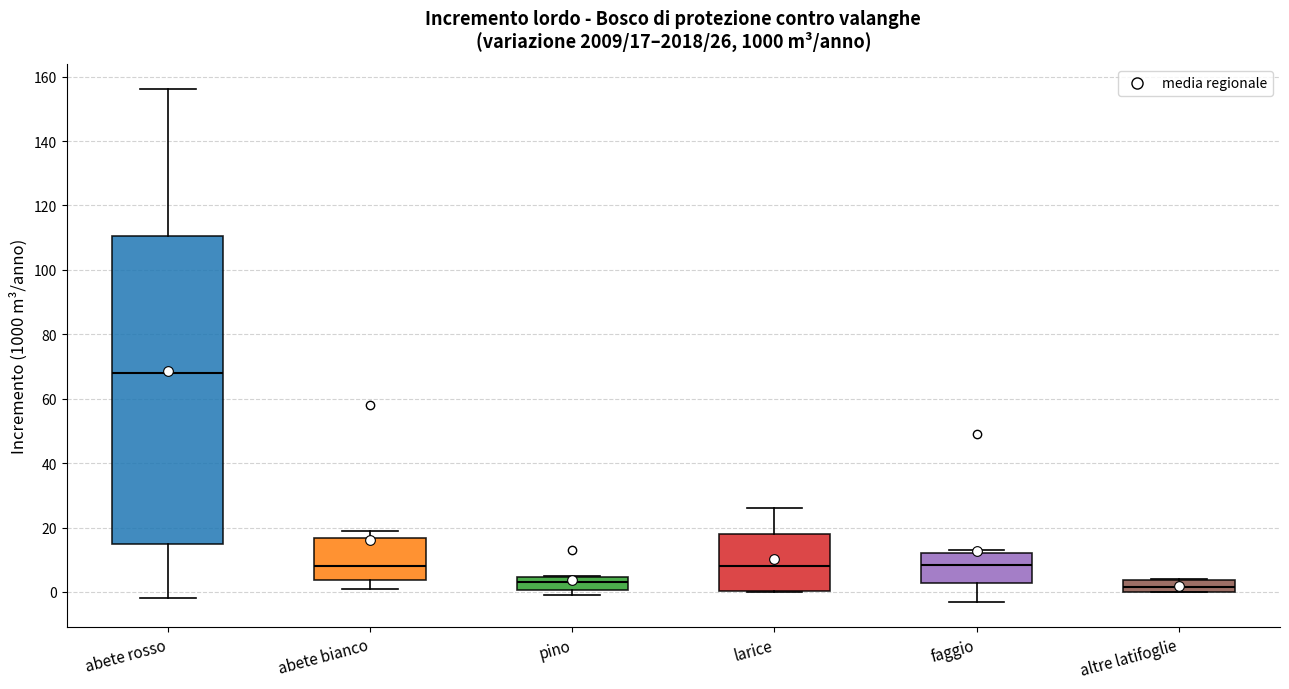

Comparing the boxes themselves (not the whiskers), which one is the tallest?

abete rosso